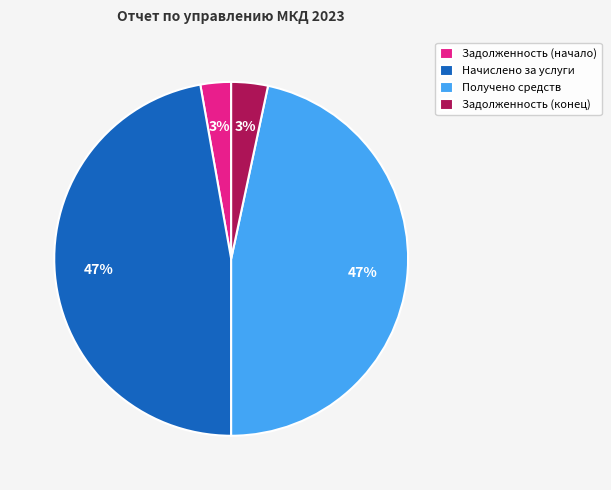

Between Задолженность (начало) and Начислено за услуги, which is larger?

Начислено за услуги